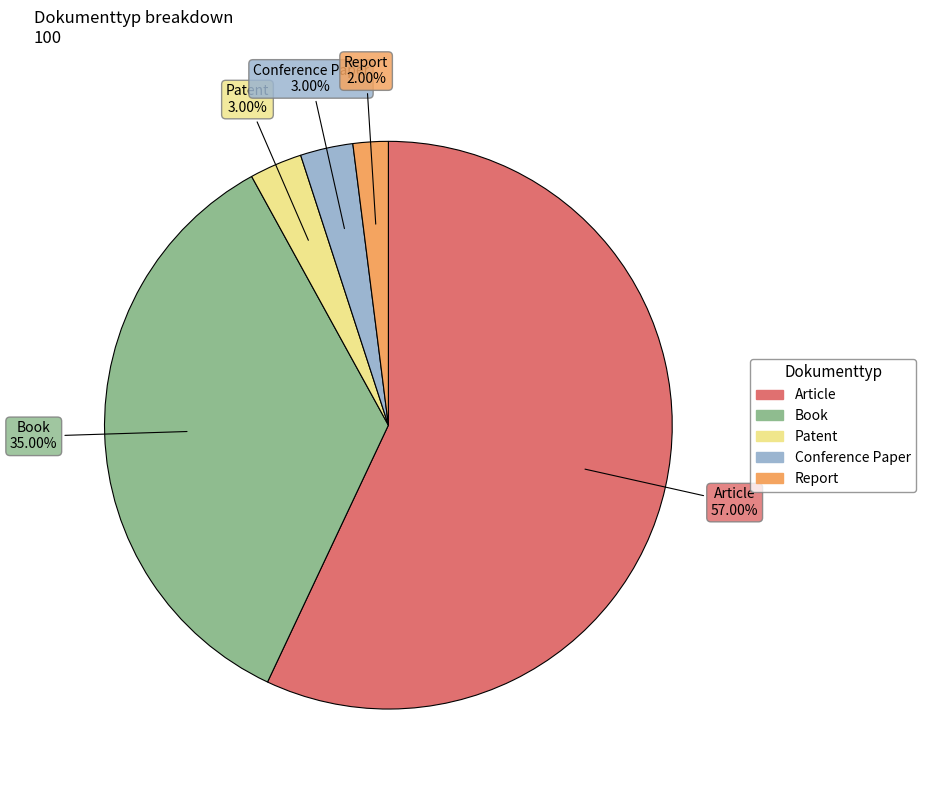

Combined, do Patent and Book account for over 50%?

No